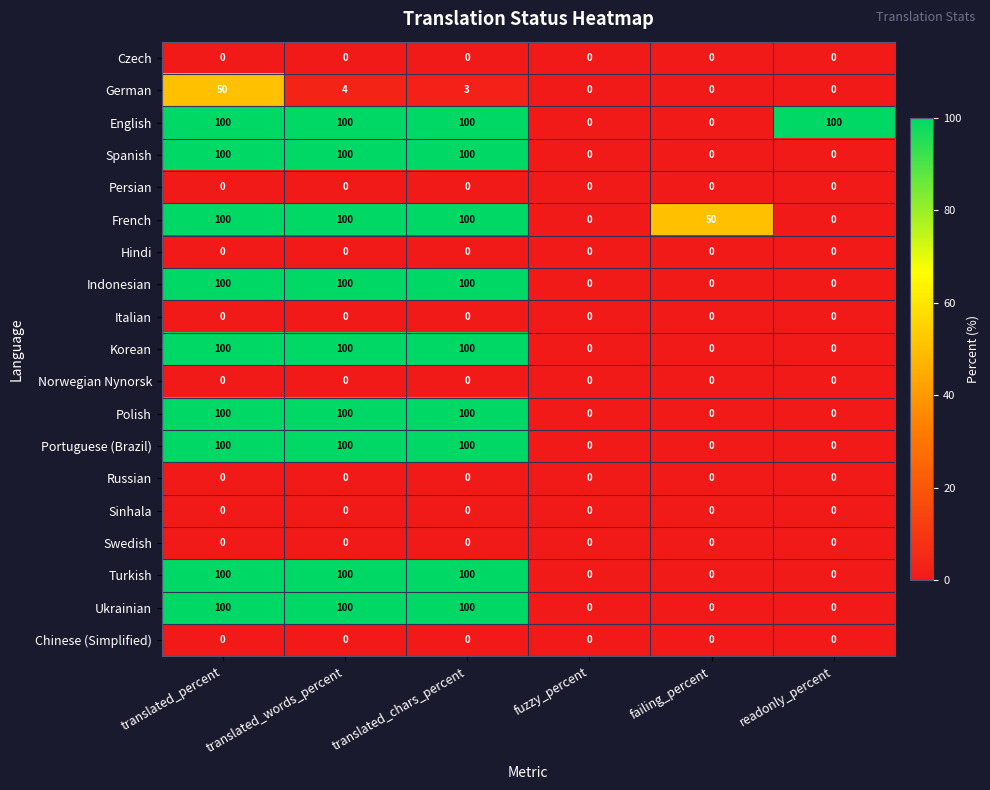

How many distinct data groups are displayed?

19